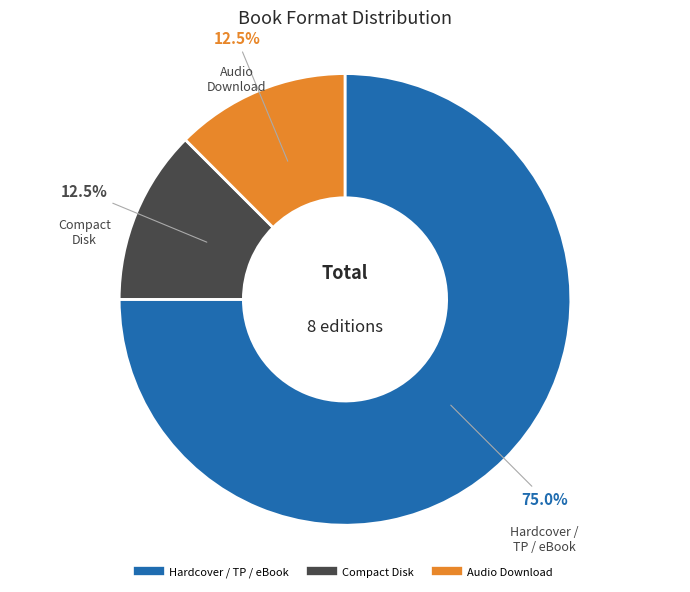

Does any single category account for the majority?

Yes